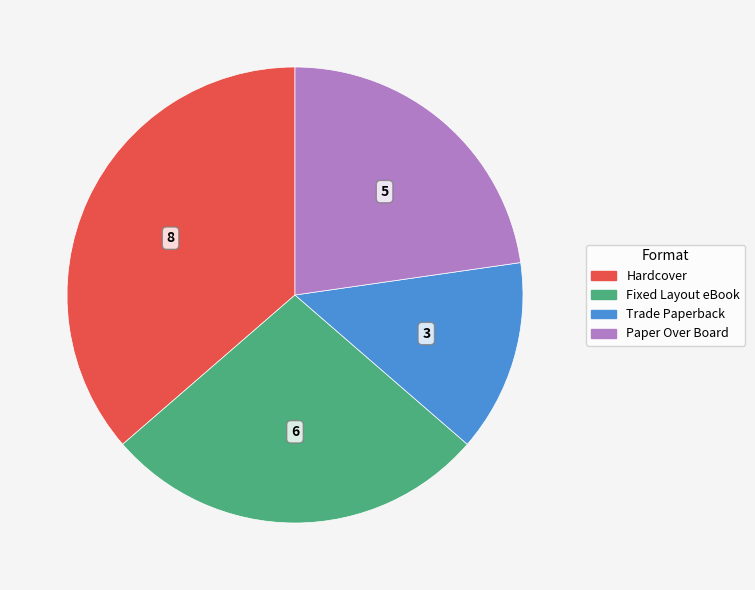

Combined, do Trade Paperback and Paper Over Board account for over 50%?

No